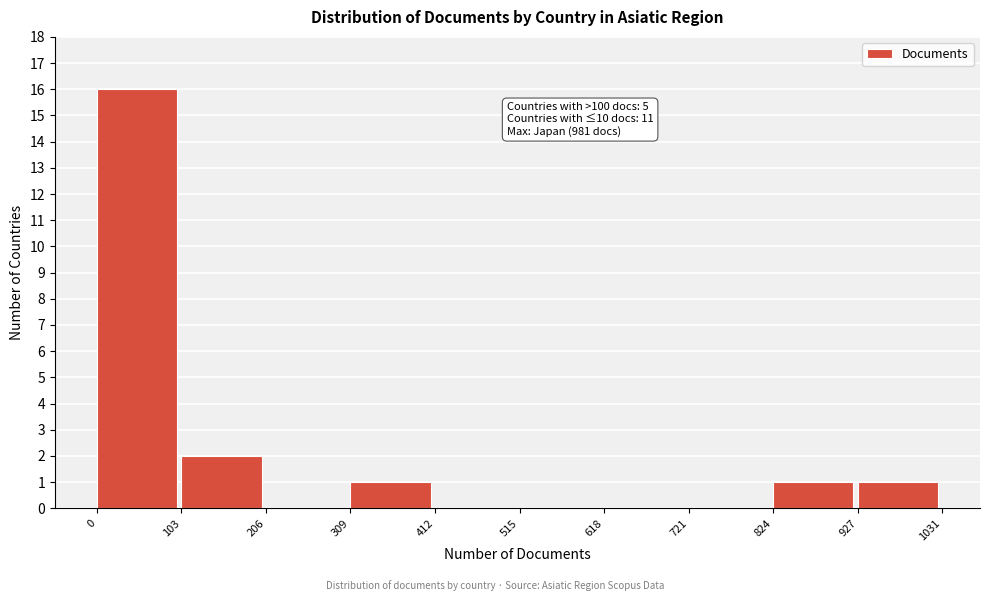

Over which range of the x-axis is the bar tallest?

0 to 103